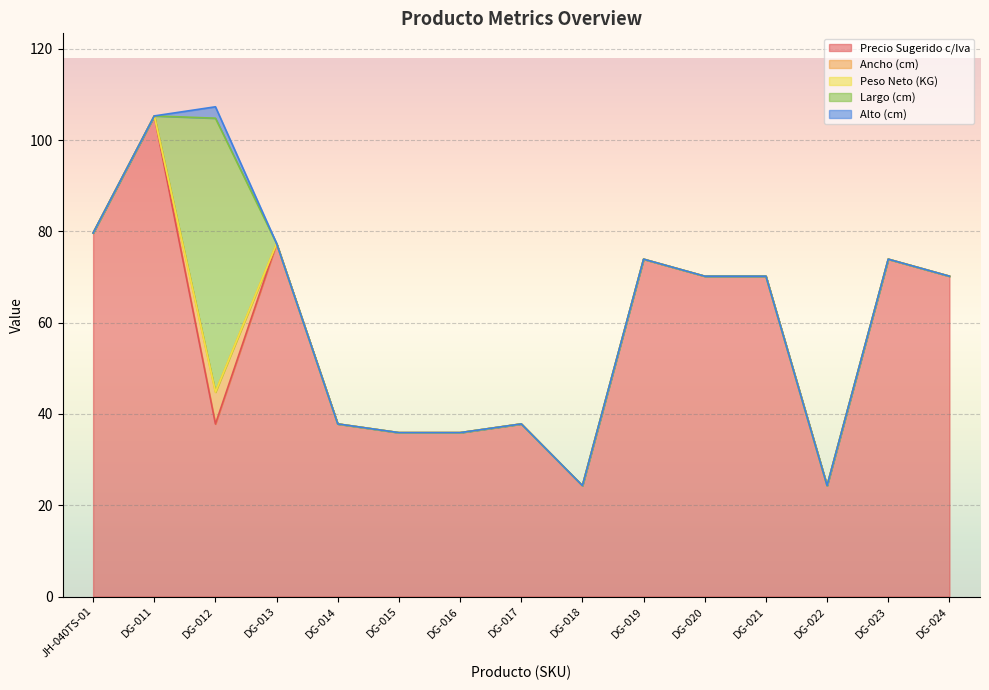

Where is the first local minimum for Precio Sugerido c/Iva?

DG-012